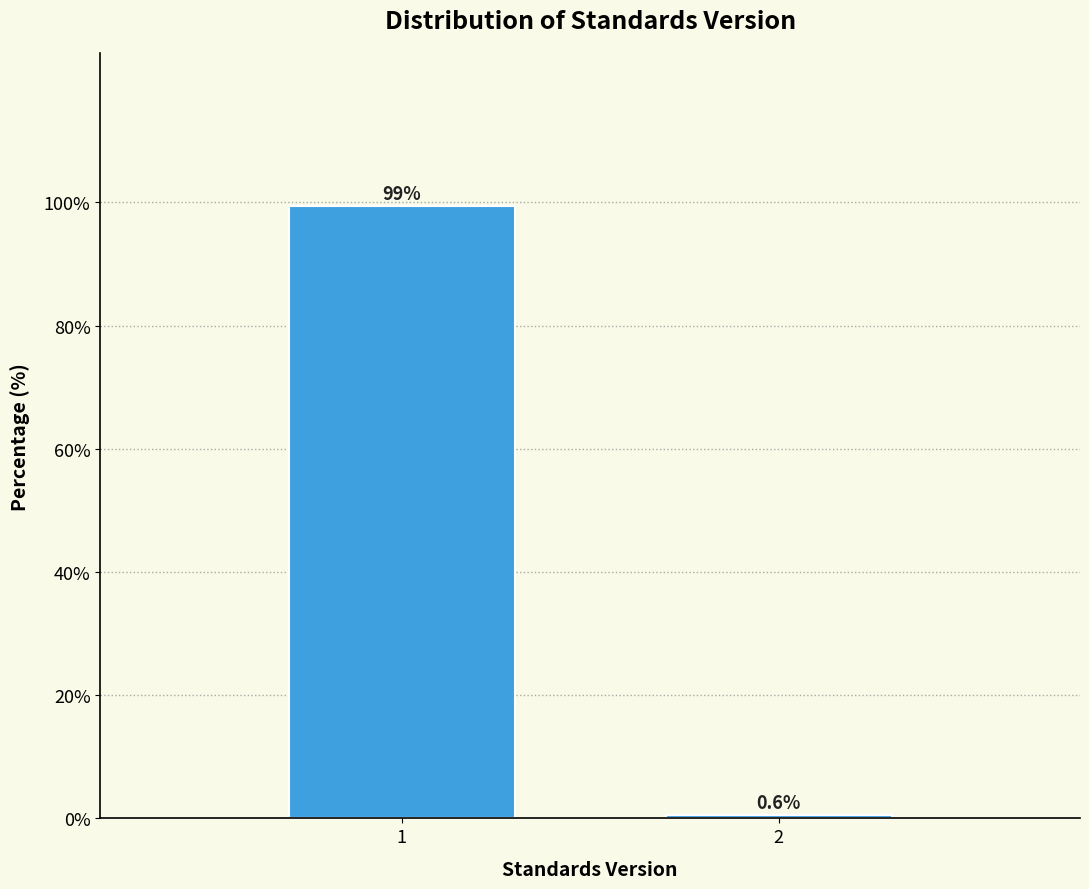

Reading right to left, list all the values displayed in this chart.

2=0.6	1=99.4